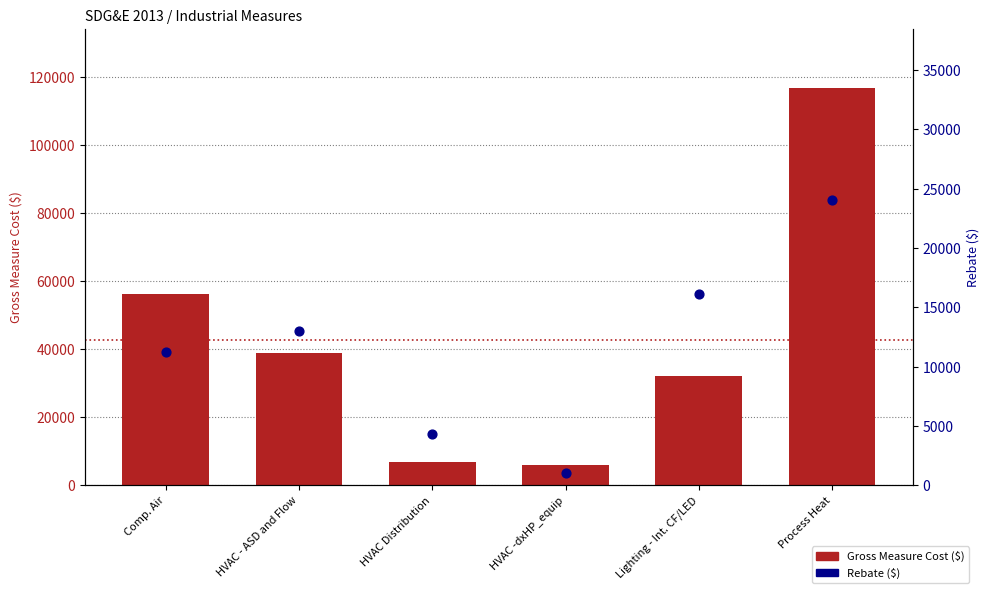

At which category is the sum across all series the highest?

Process Heat